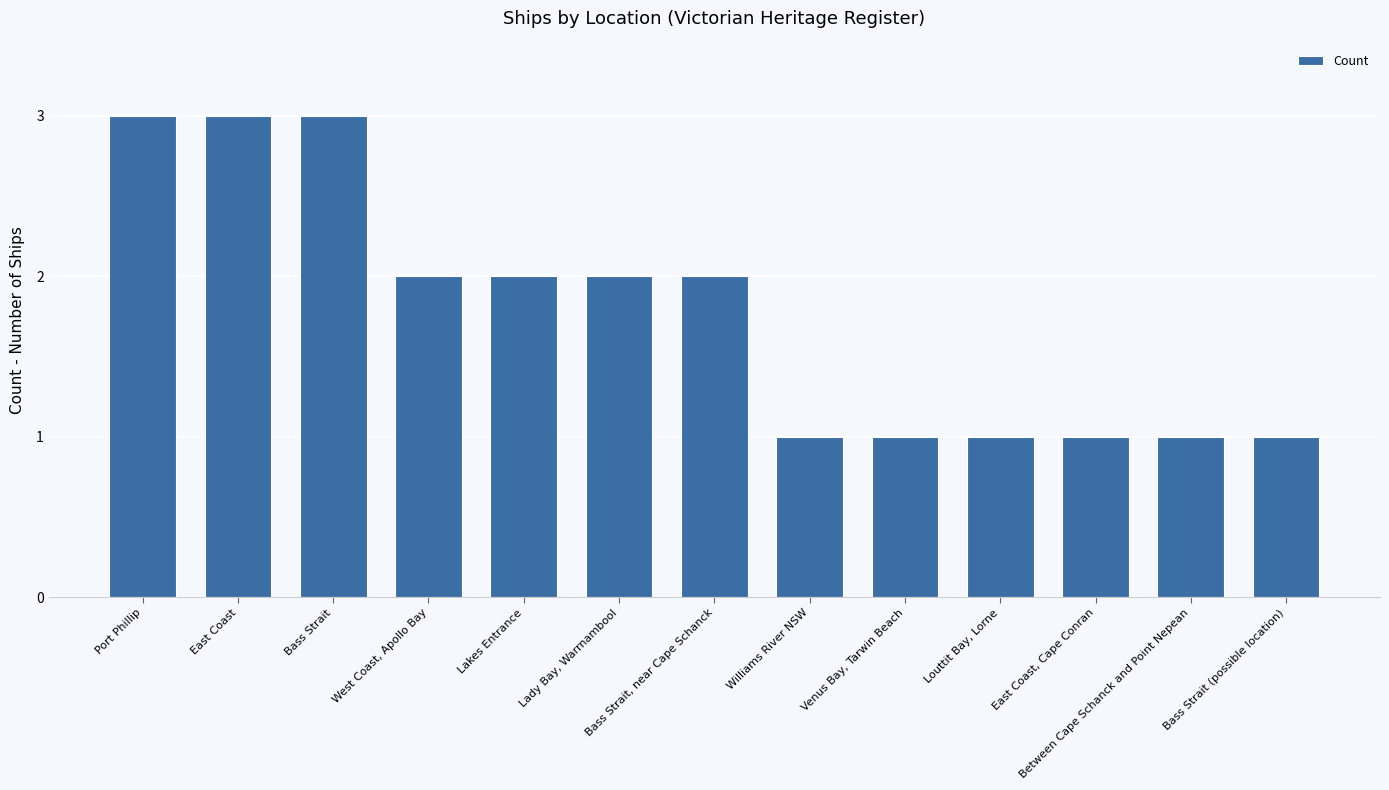

How many data points are less than 2?

6